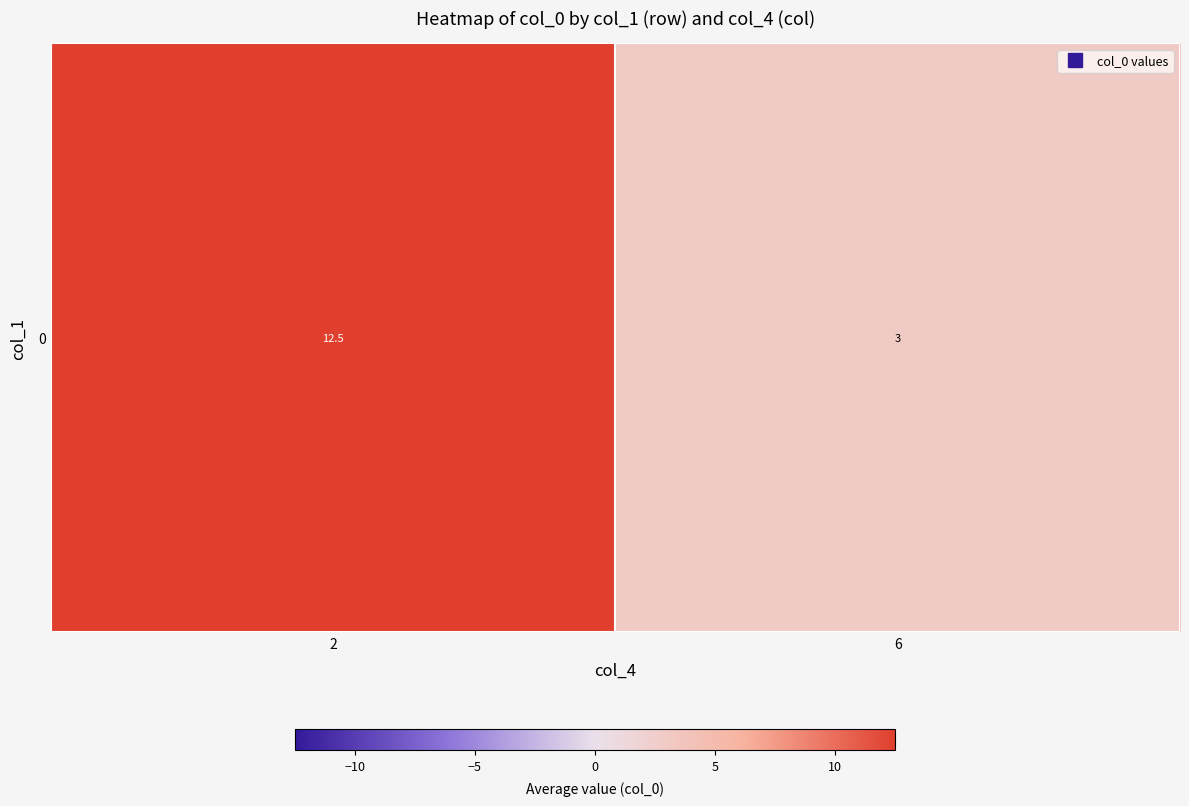

Which category has the highest value across all series?

2